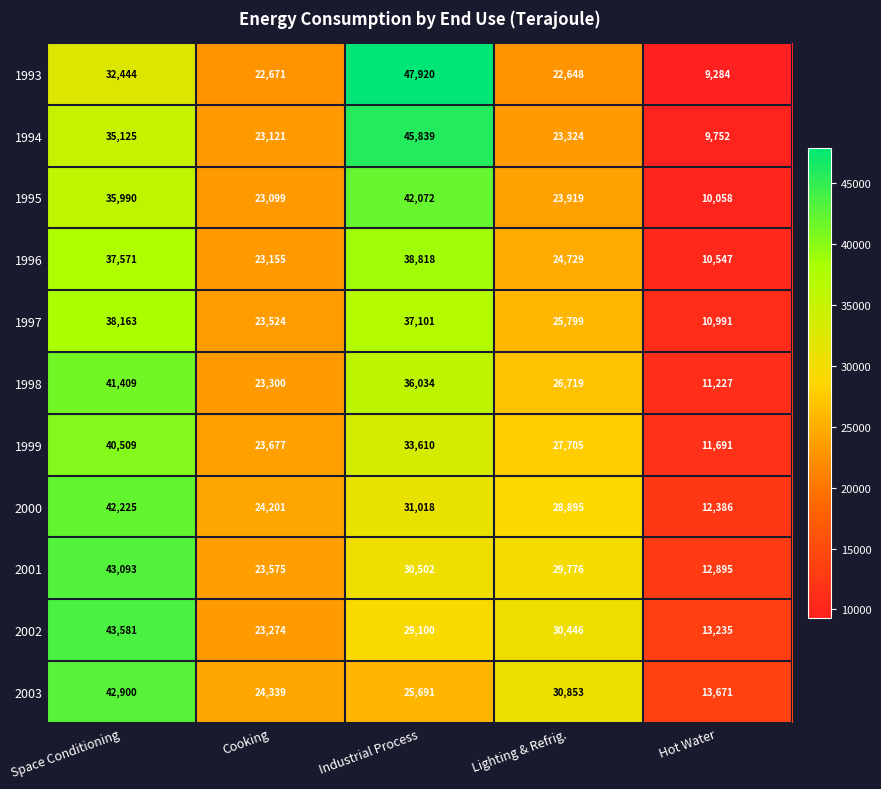

Which series changed the most between Cooking and Industrial Process?

1993